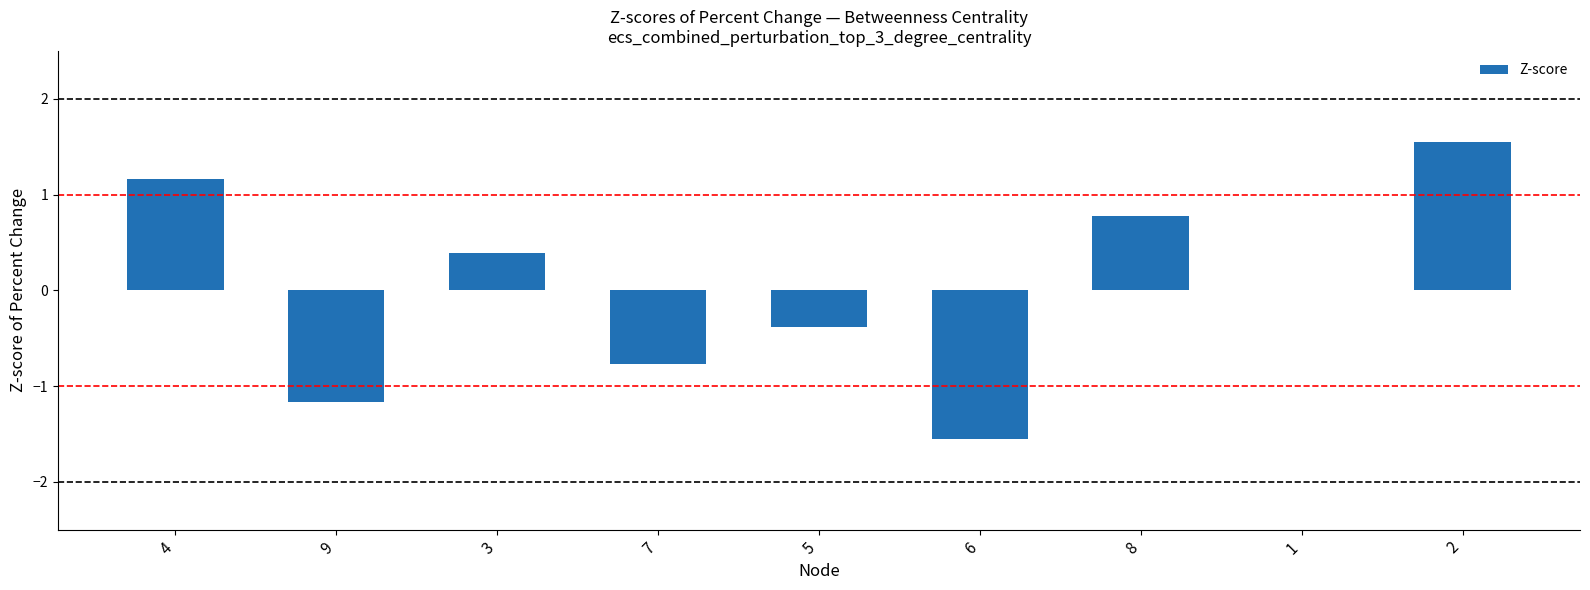

What is the change in value from 5 to 6?

-1.2